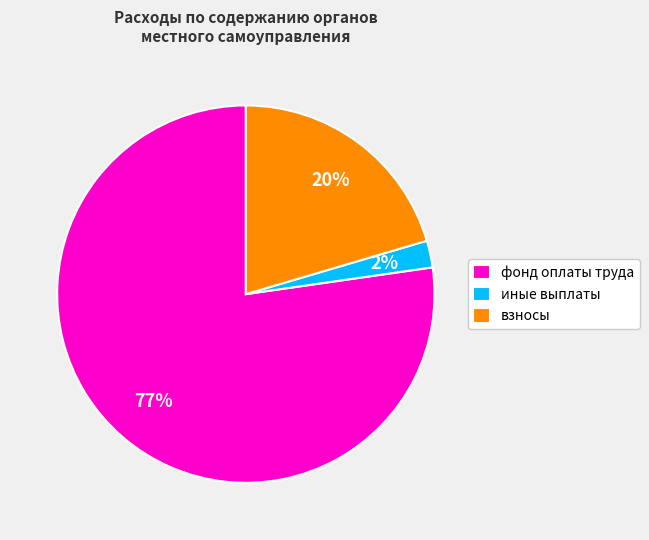

Is it true that иные выплаты is 2% of the pie?

True